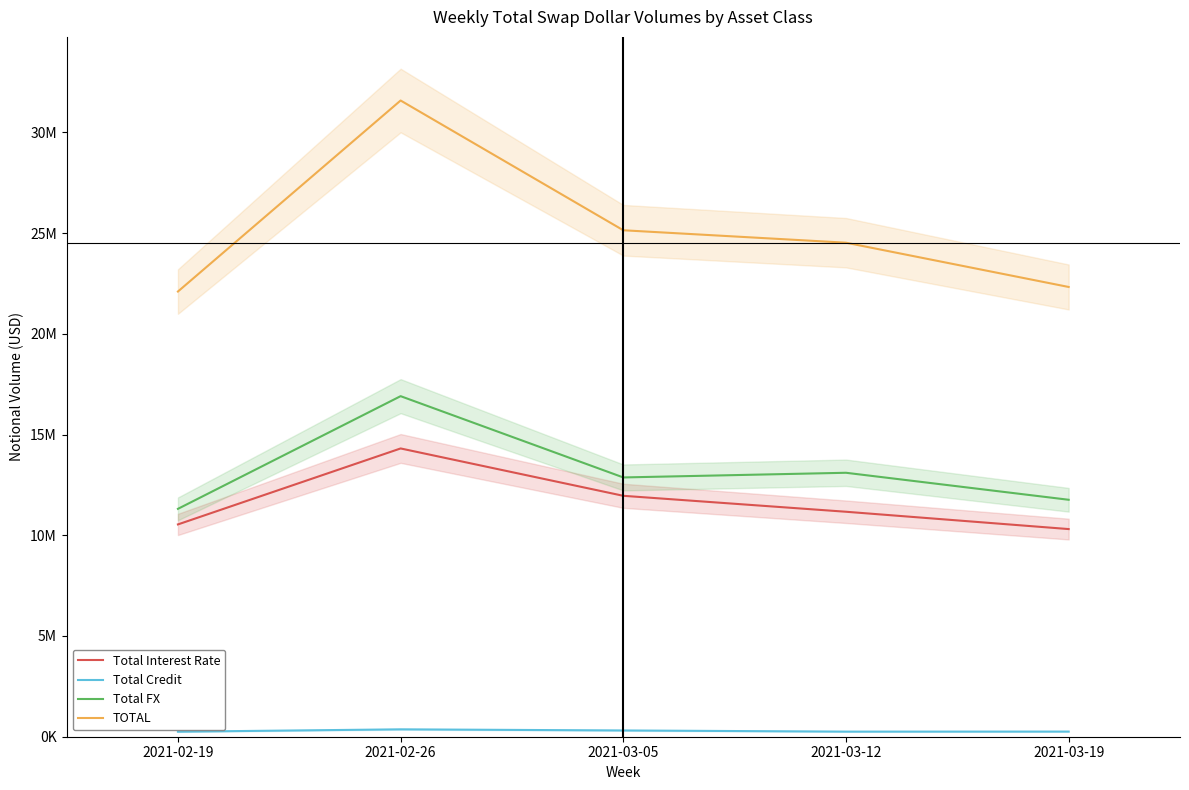

Between 2021-03-05 and 2021-03-19, which series saw the biggest shift?

TOTAL